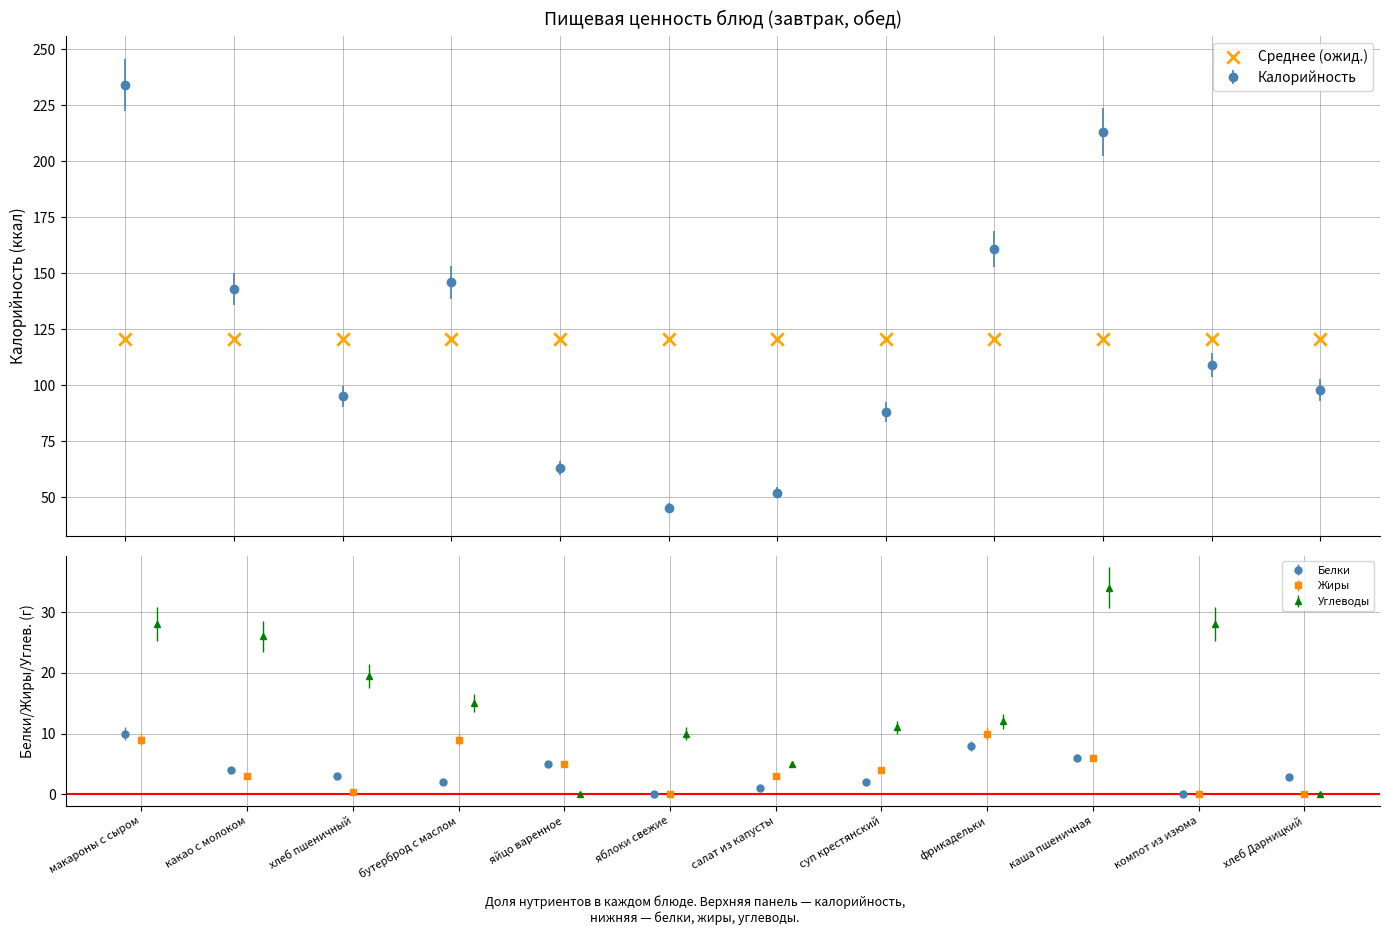

Which series contains the lowest Y value?

Белки